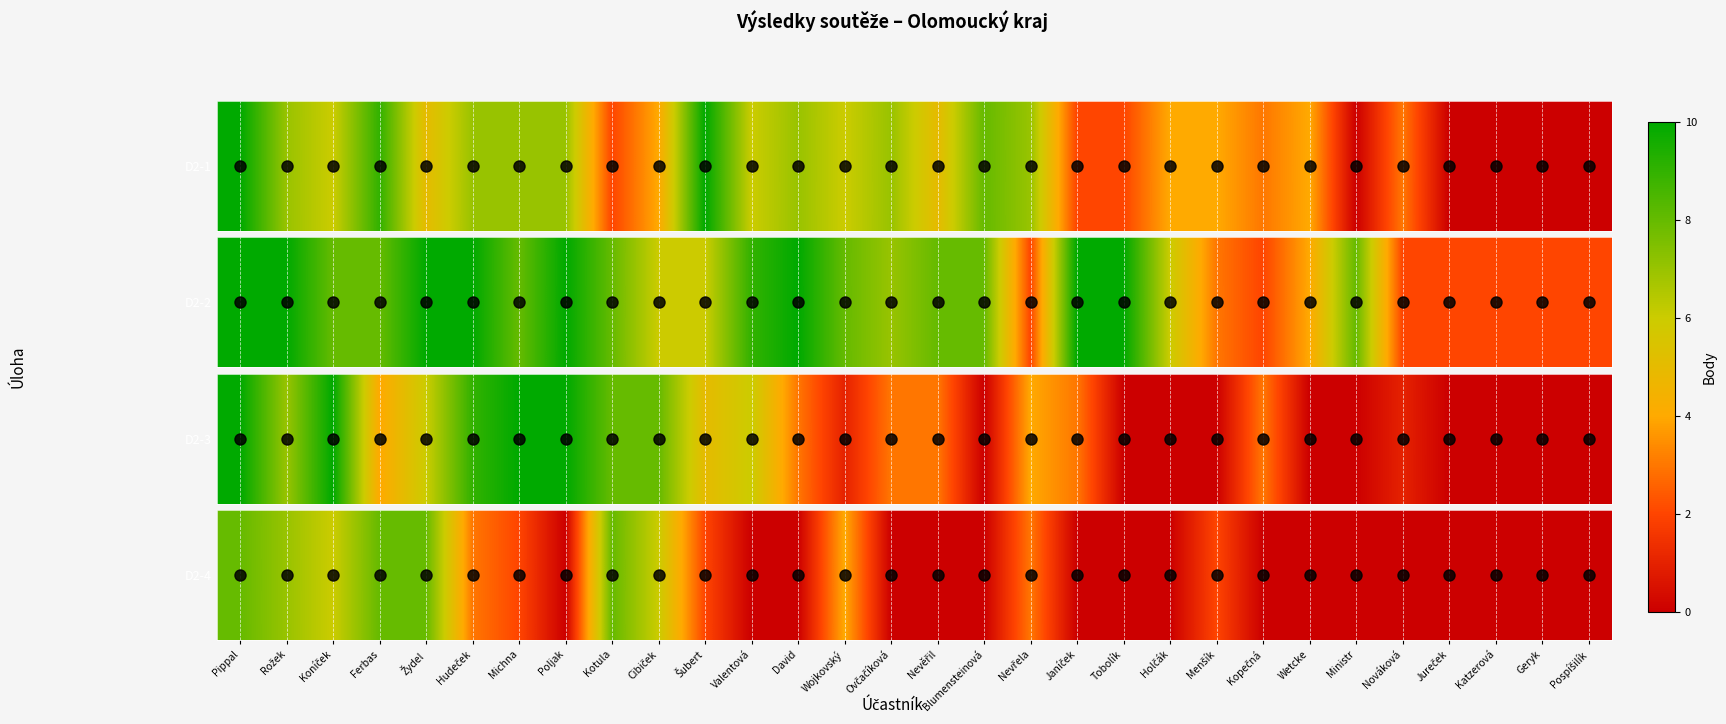

What is the greatest value displayed?

8